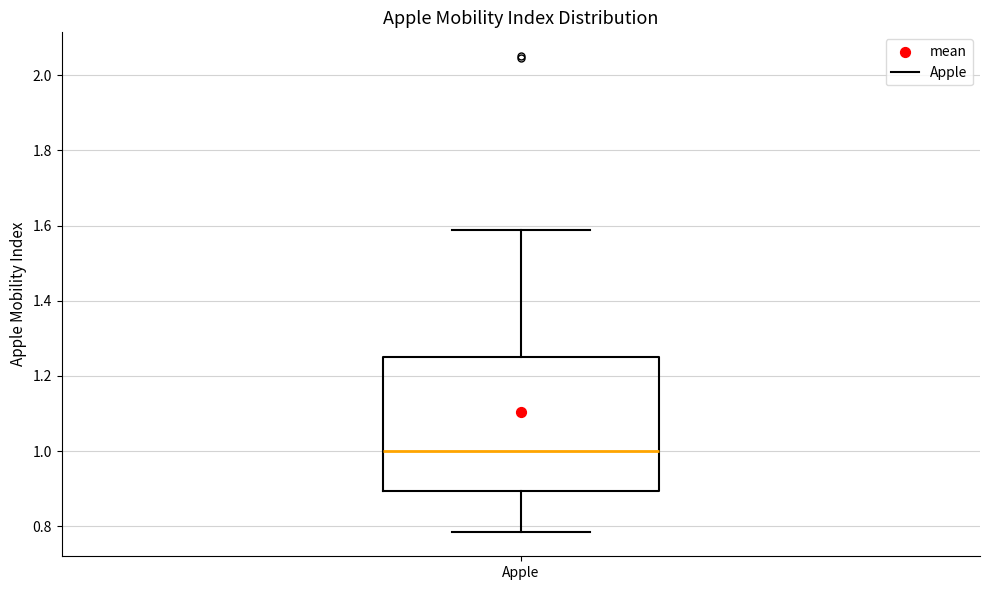

Read this box plot against the y-axis: the position of the median line, the range covered by the box, and the ends of both whiskers. The values are not printed on the chart, so give them approximately, as read against the axis.

median 1.00, box 0.90 to 1.26, whiskers 0.78 to 1.58